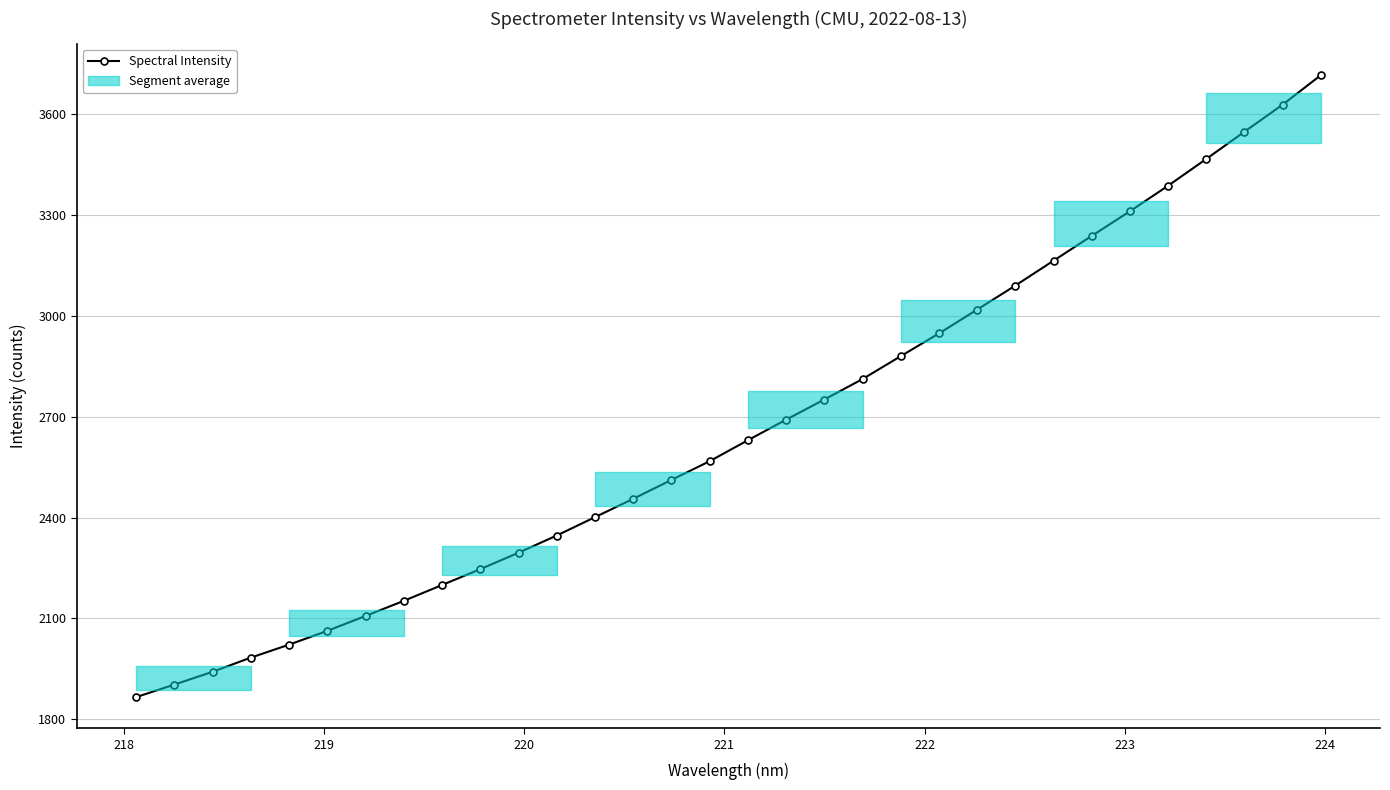

What is the value of the Spectral Intensity point at the 5th from the left?

2021.5